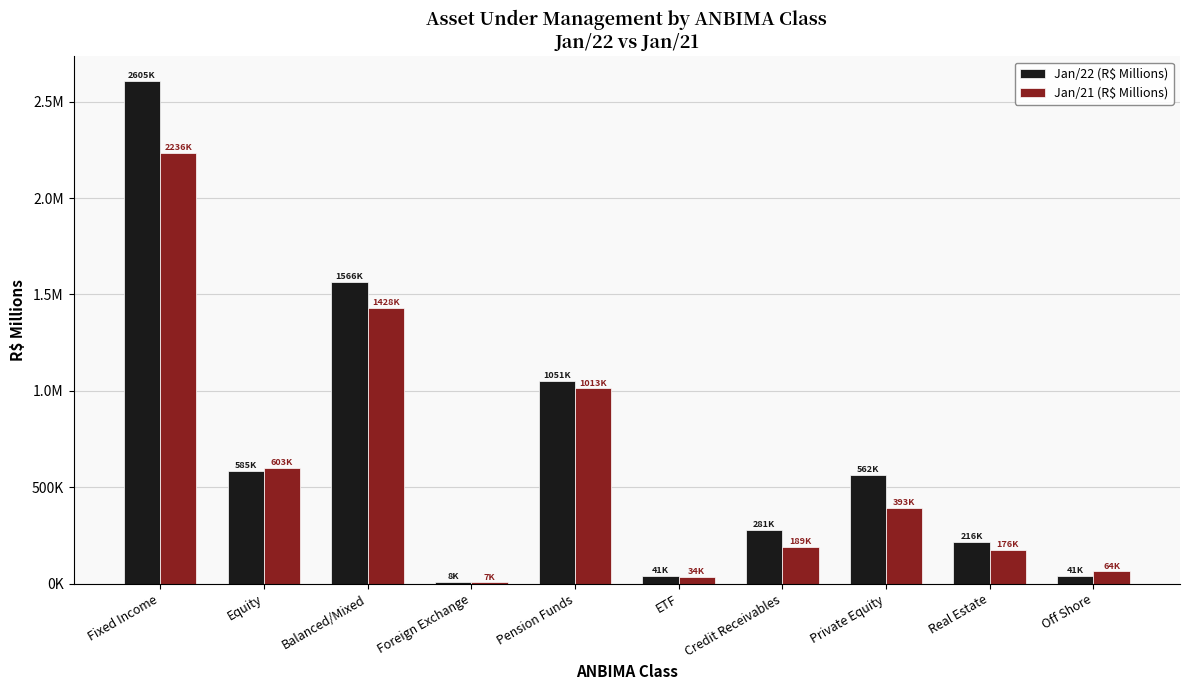

Does the chart contain stacked bars?

No